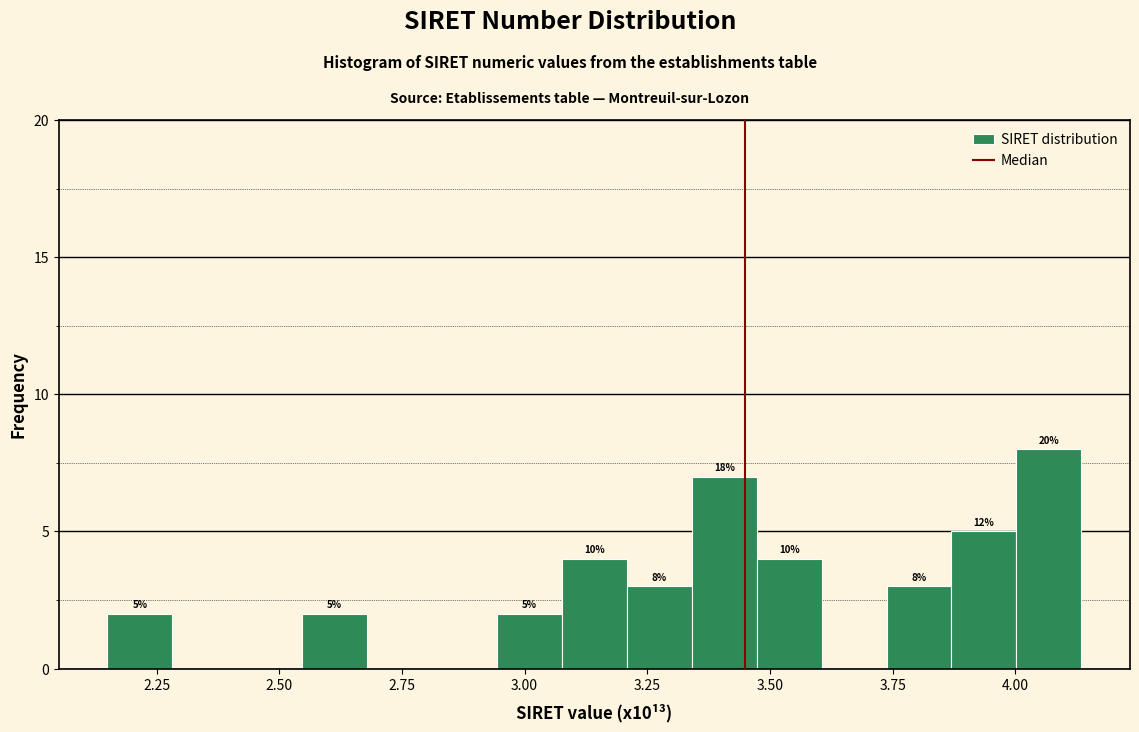

Around what value on the x-axis is the tallest bar? Give the approximate position of its centre, as read against the axis.

4.05